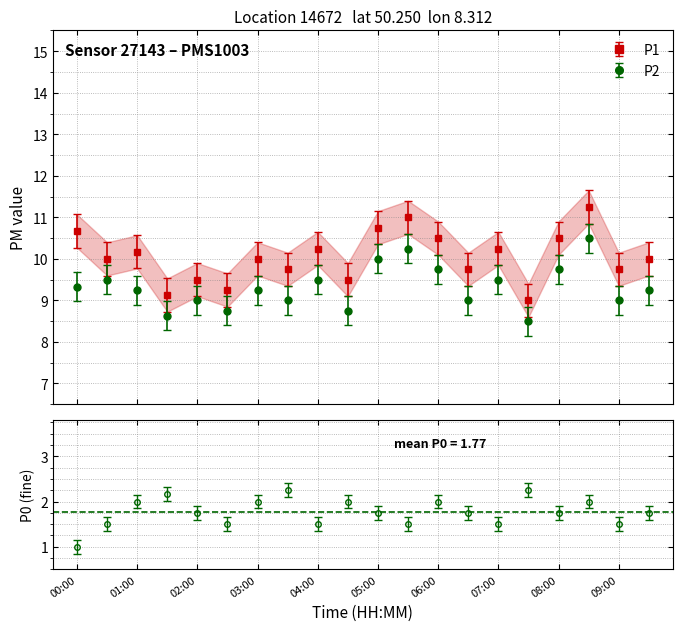

True or false: P0 has a value of 0.8 at 02:00.

False